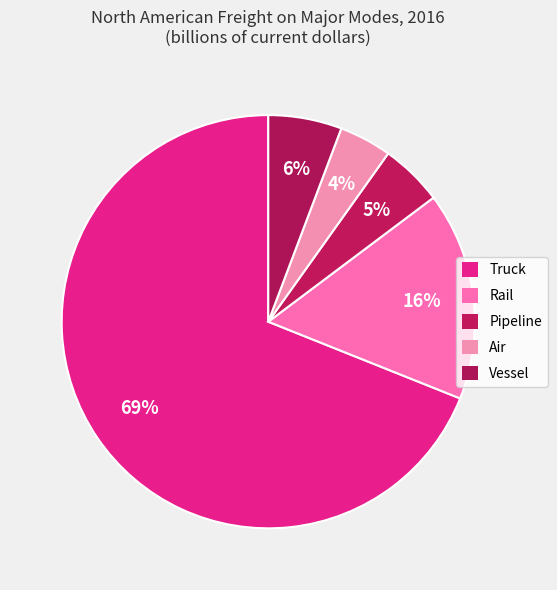

Does any single category account for the majority?

Yes